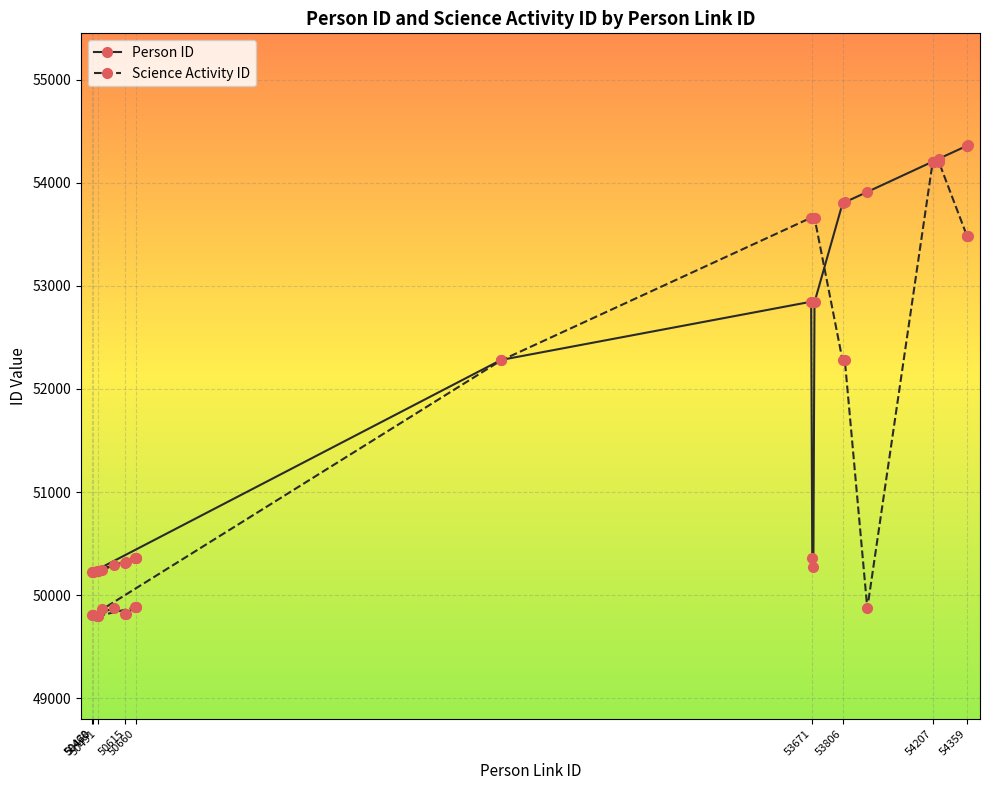

What is the minimum value for Science Activity ID?

49796